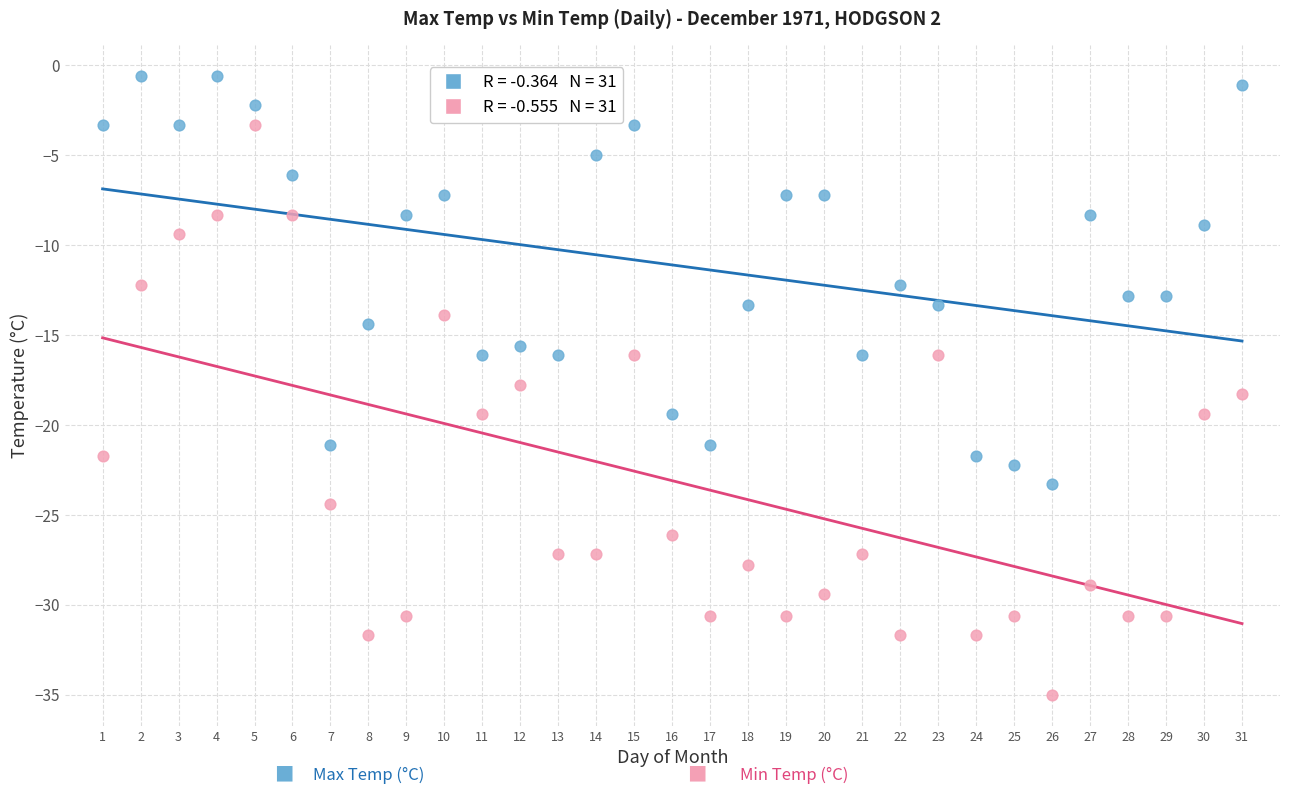

Across all data points, what is the range of Y values (max minus min)?

34.4